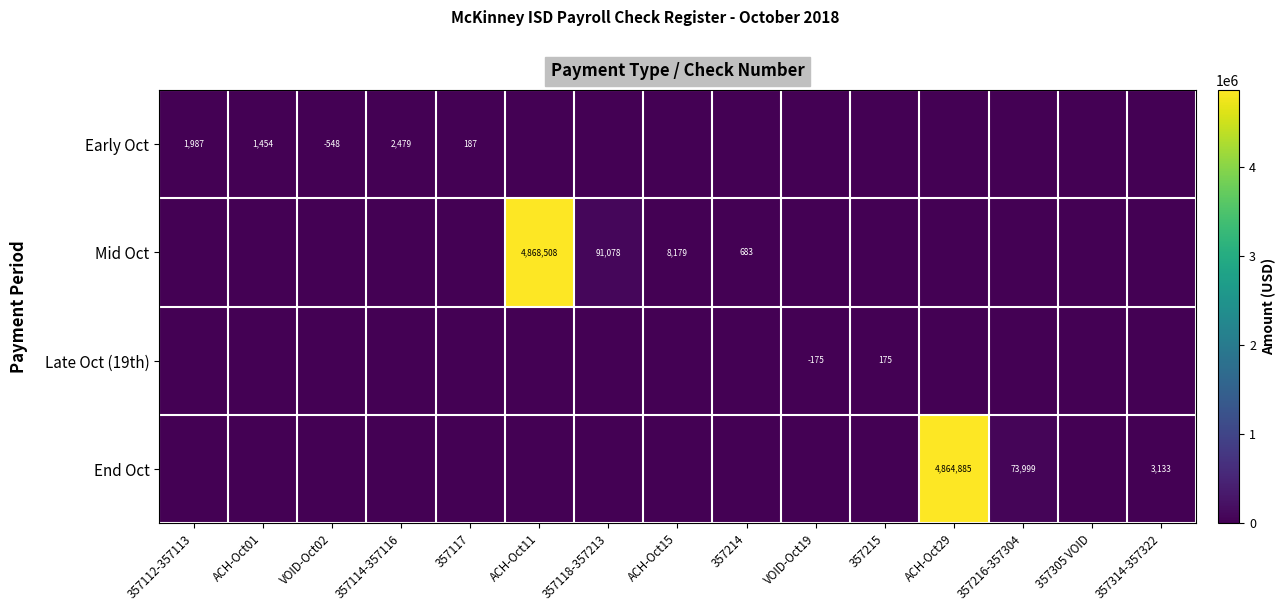

The value of End Oct at ACH-Oct29 is 2276797. True or false?

False